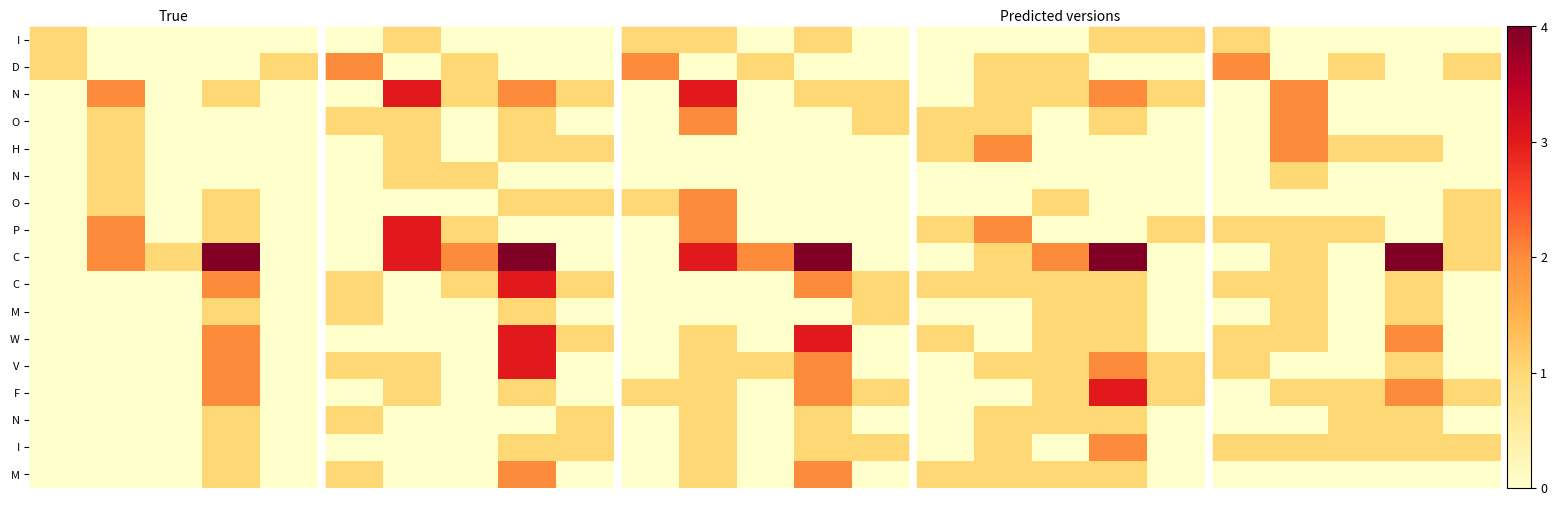

At which category does the chart reach its minimum across all series?

1